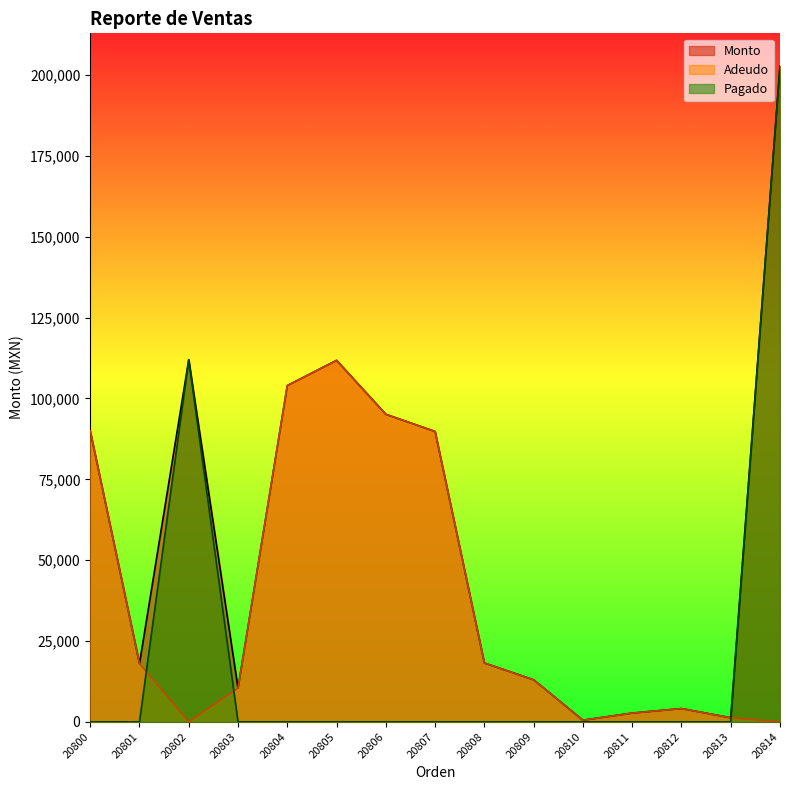

In Adeudo, how many points are lower than both neighbors (excluding endpoints)?

2